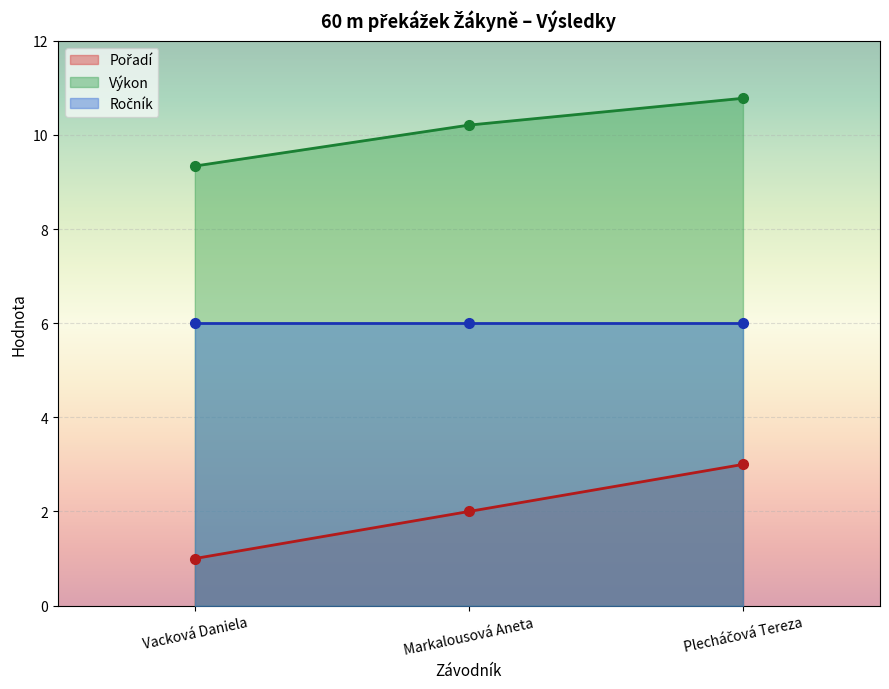

What is the value of the Výkon point at the 1st from the left?

9.3